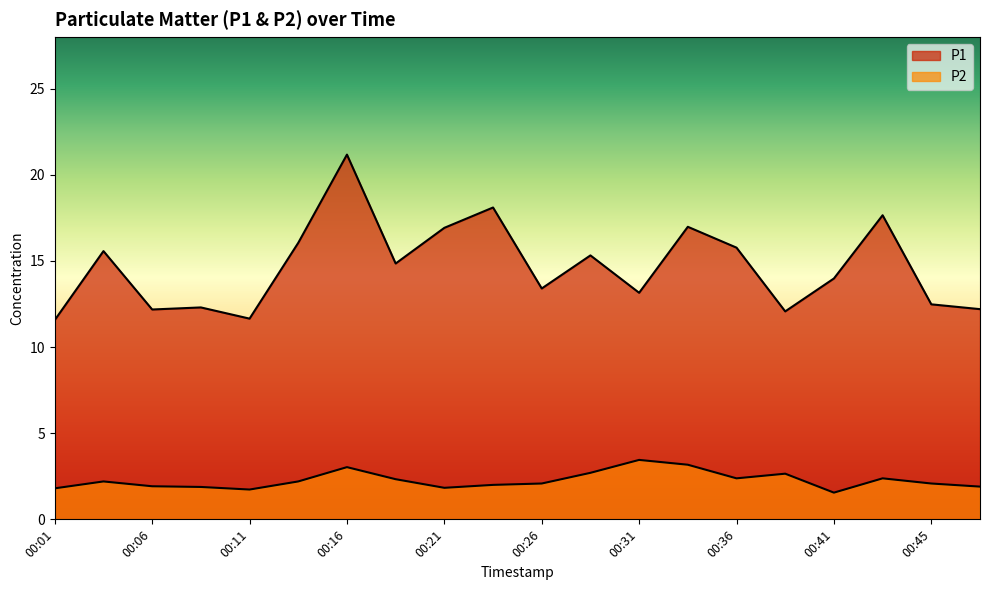

Which category has the highest value across all series?

00:16